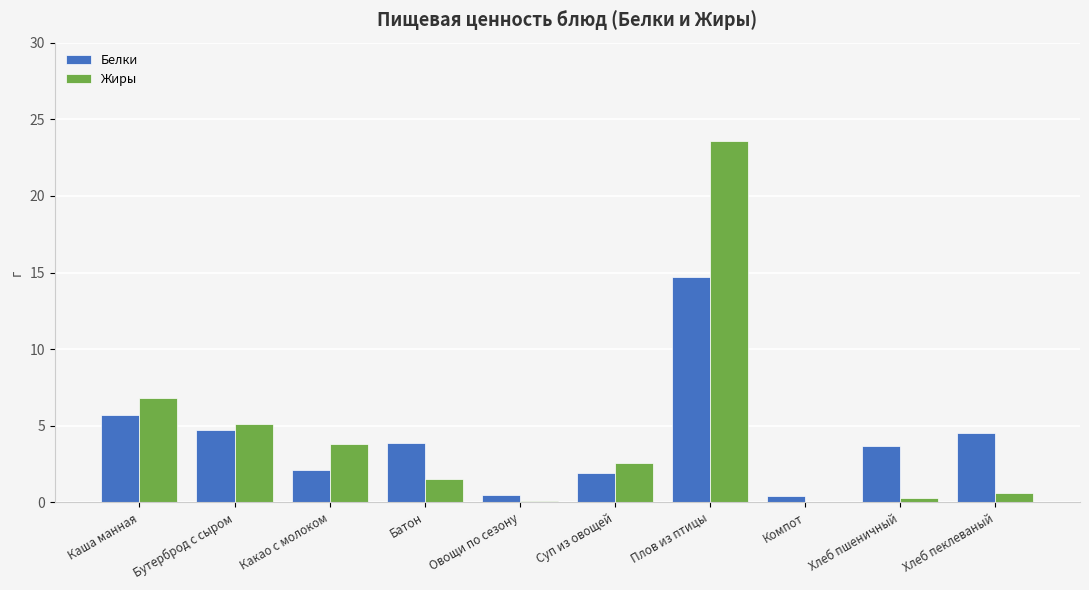

What is the difference between the Жиры values at Хлеб пеклеваный and Плов из птицы?

23.0